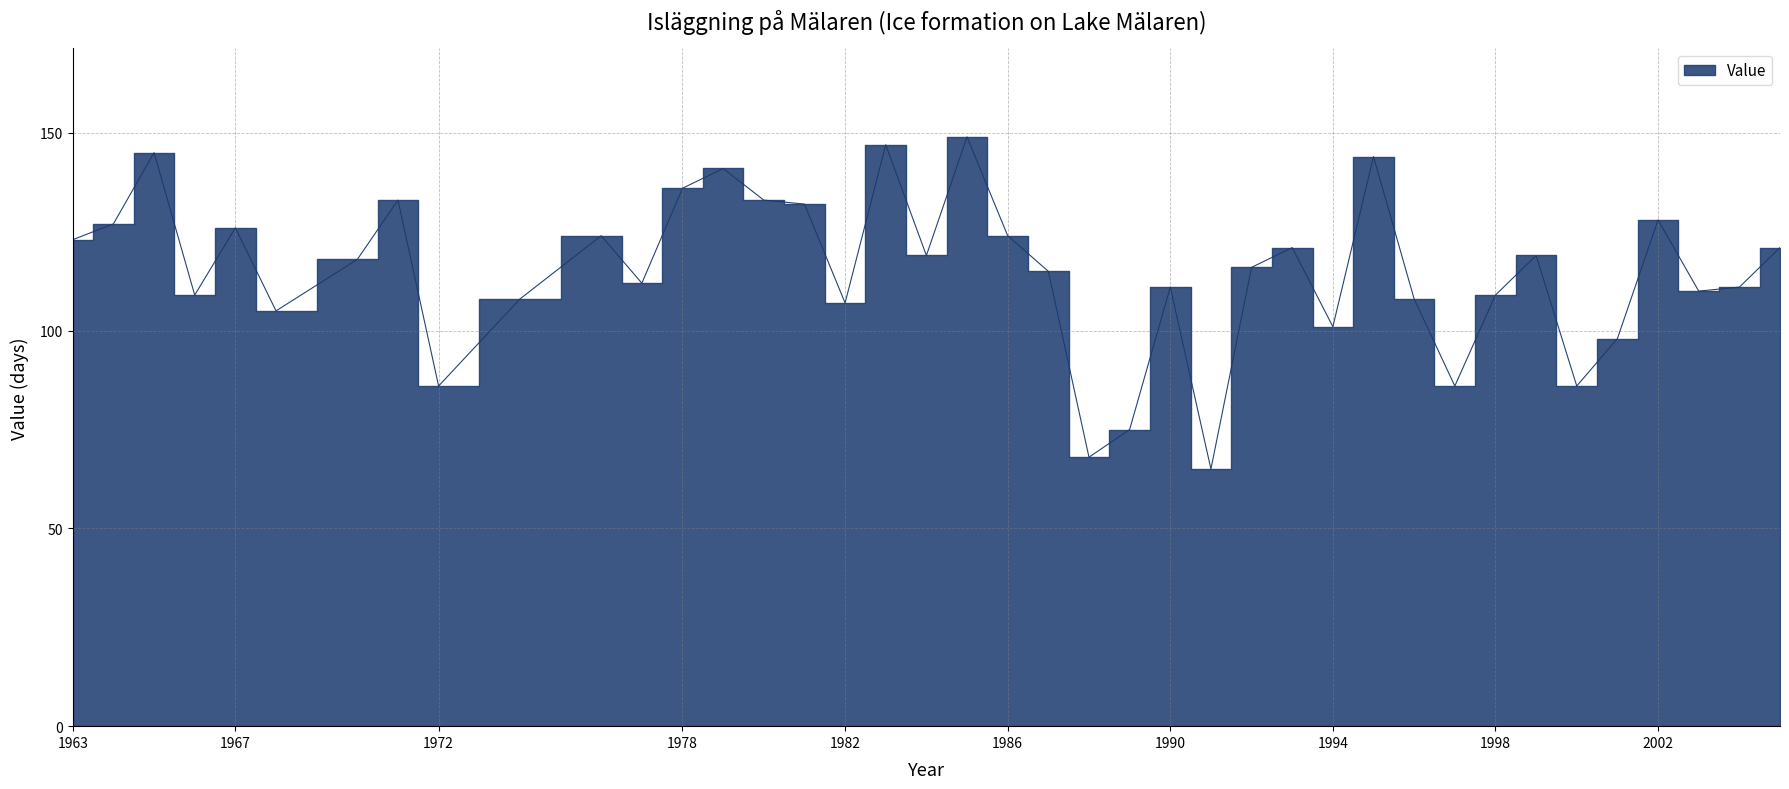

List the labels in order of value, largest first.

1985, 1983, 1965, 1995, 1979, 1978, 1971, 1980, 1981, 2002, 1964, 1967, 1976, 1986, 1963, 1993, 2005, 1984, 1999, 1970, 1992, 1987, 1977, 1990, 2004, 2003, 1966, 1998, 1974, 1996, 1982, 1968, 1994, 2001, 1972, 1997, 2000, 1989, 1988, 1991